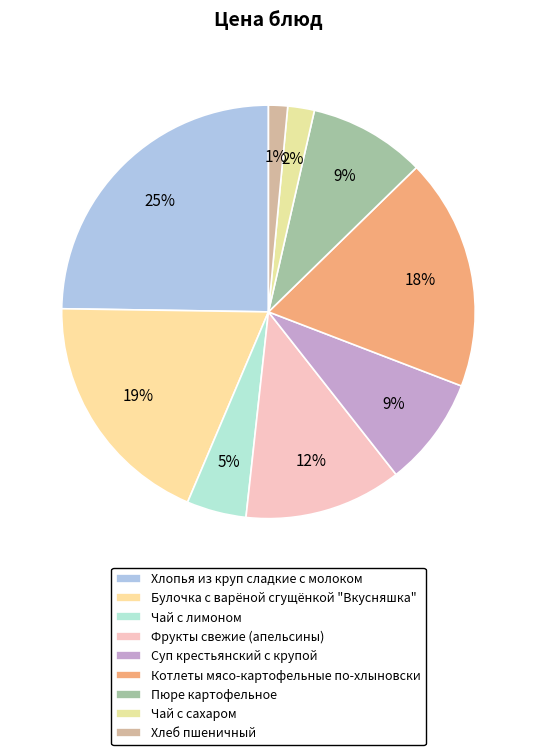

Count the number of slices in the pie.

9